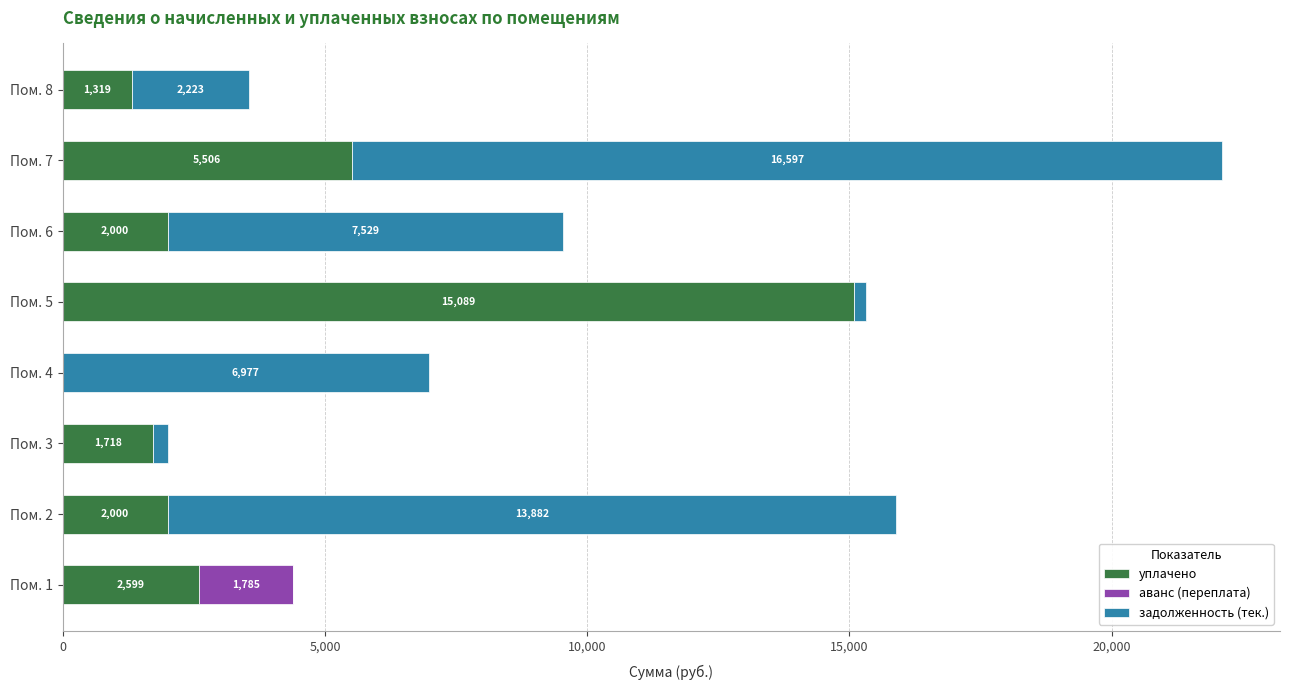

At which label is уплачено closest to 7544?

Пом. 7